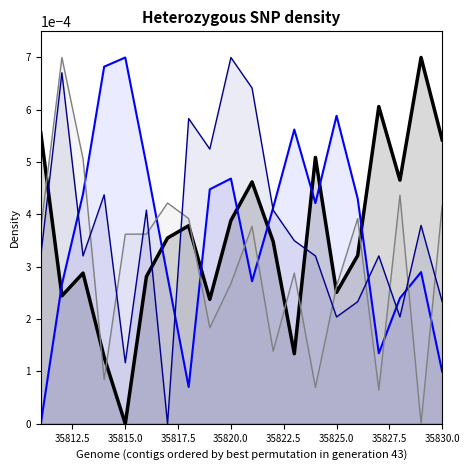

Which series ends up on top after the final intersection of col_4_line and col_6_line?

col_6_line